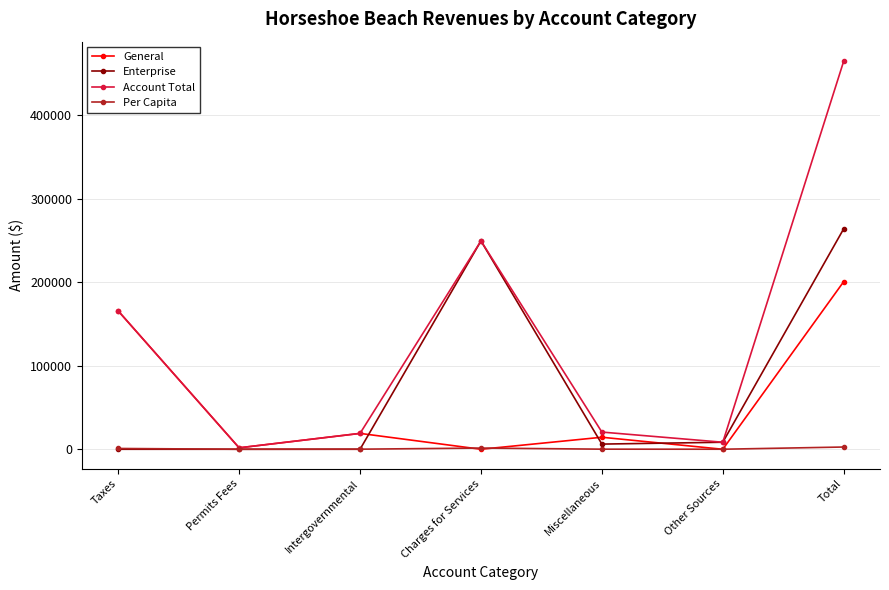

True or false: General has more than 2 points higher than both neighbors.

False